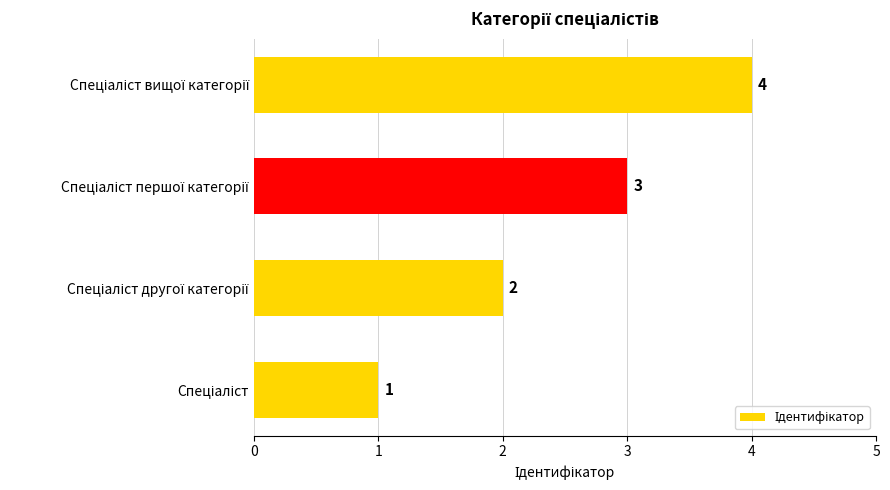

How many values are between 2 and 4?

3